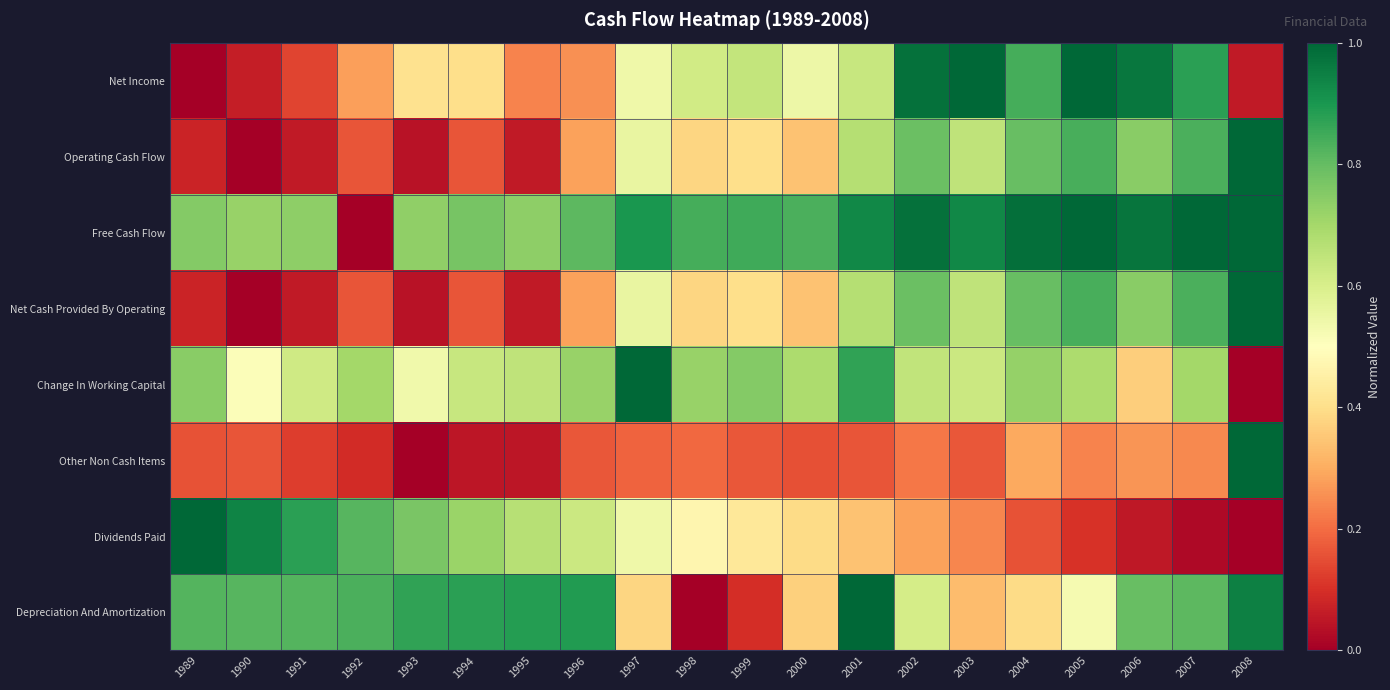

Which label corresponds to the smallest value in the chart?

1989